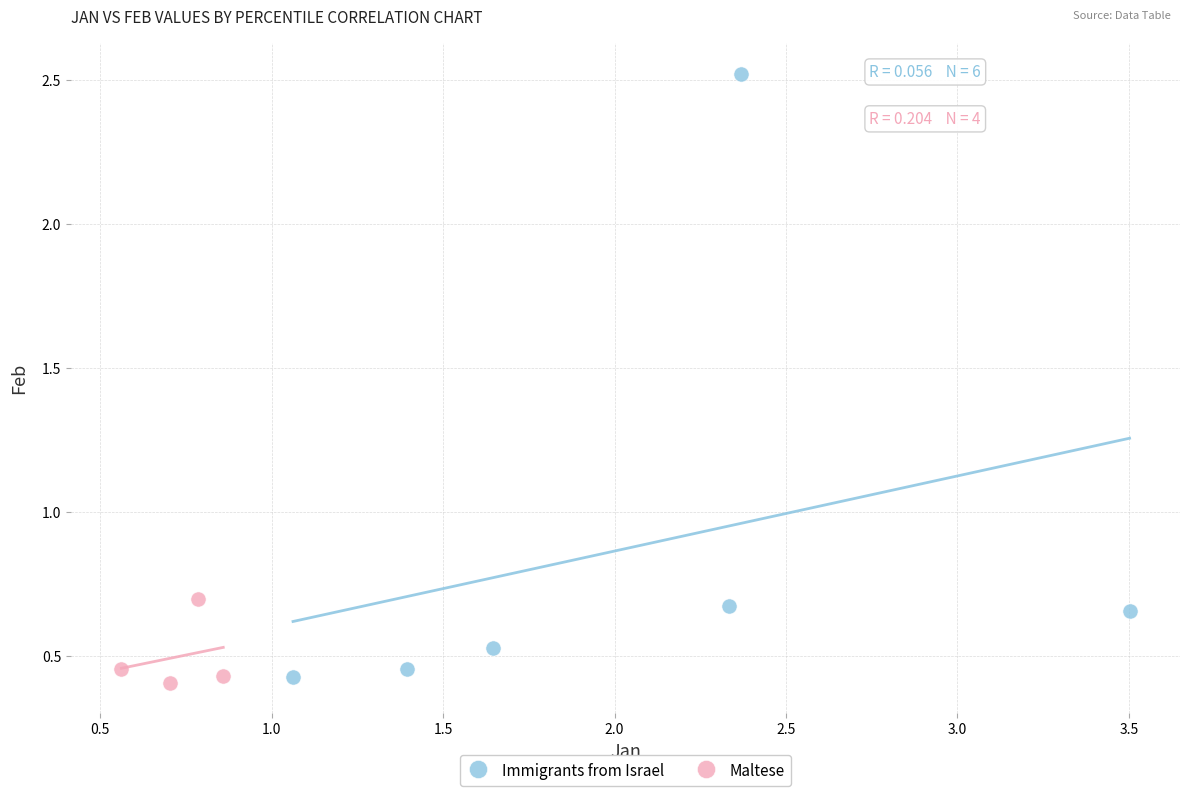

Which series contains the highest Y value?

Immigrants from Israel